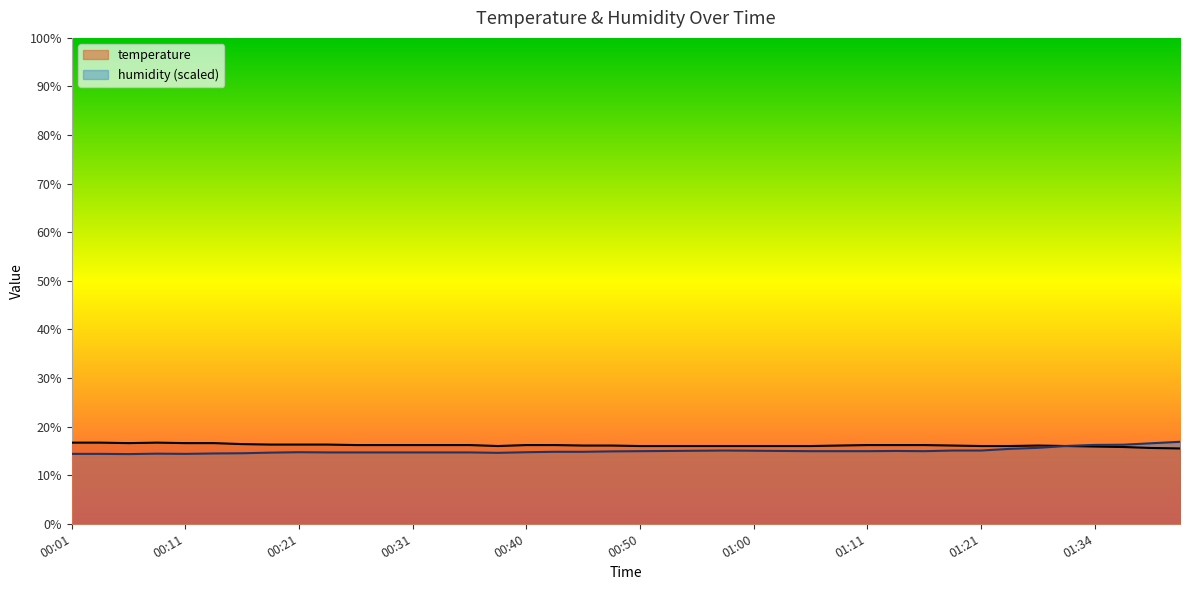

Reading right to left, extract all data points from this chart.

temperature: 01:42=15.5	01:39=15.6	01:37=15.8	01:34=15.9	01:32=16.0	01:29=16.1	01:27=16.0	01:21=16.0	01:19=16.1	01:16=16.2	01:13=16.2	01:11=16.2	01:08=16.1	01:05=16.0	01:02=16.0	01:00=16.0	00:57=16.0	00:55=16.0	00:52=16.0	00:50=16.0	00:48=16.1	00:45=16.1	00:43=16.2	00:40=16.2	00:38=16.0	00:35=16.2	00:33=16.2	00:31=16.2	00:28=16.2	00:26=16.2	00:23=16.3	00:21=16.3	00:18=16.3	00:16=16.4	00:14=16.6	00:11=16.6	00:09=16.7	00:06=16.6	00:04=16.7	00:01=16.7
humidity: 01:42=16.9	01:39=16.6	01:37=16.3	01:34=16.2	01:32=16.0	01:29=15.6	01:27=15.4	01:21=15.1	01:19=15.1	01:16=14.9	01:13=15.0	01:11=14.9	01:08=14.9	01:05=14.9	01:02=15.0	01:00=15.0	00:57=15.1	00:55=15.0	00:52=15.0	00:50=14.9	00:48=14.9	00:45=14.8	00:43=14.8	00:40=14.7	00:38=14.6	00:35=14.7	00:33=14.7	00:31=14.7	00:28=14.7	00:26=14.7	00:23=14.7	00:21=14.7	00:18=14.6	00:16=14.5	00:14=14.5	00:11=14.4	00:09=14.4	00:06=14.3	00:04=14.4	00:01=14.4